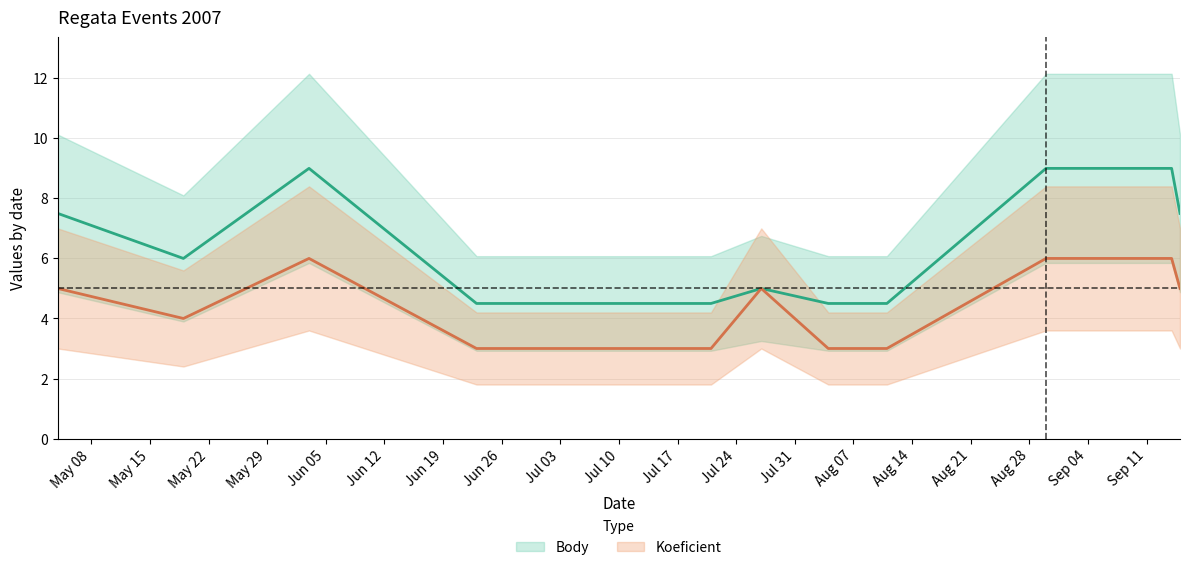

At which label is Koeficient closest to 4?

2007-05-19